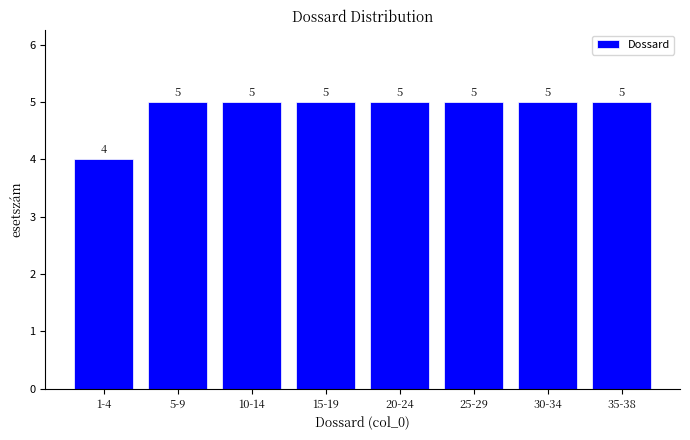

Reading left to right, transcribe all the data shown in this chart.

1-4=4	5-9=5	10-14=5	15-19=5	20-24=5	25-29=5	30-34=5	35-38=5